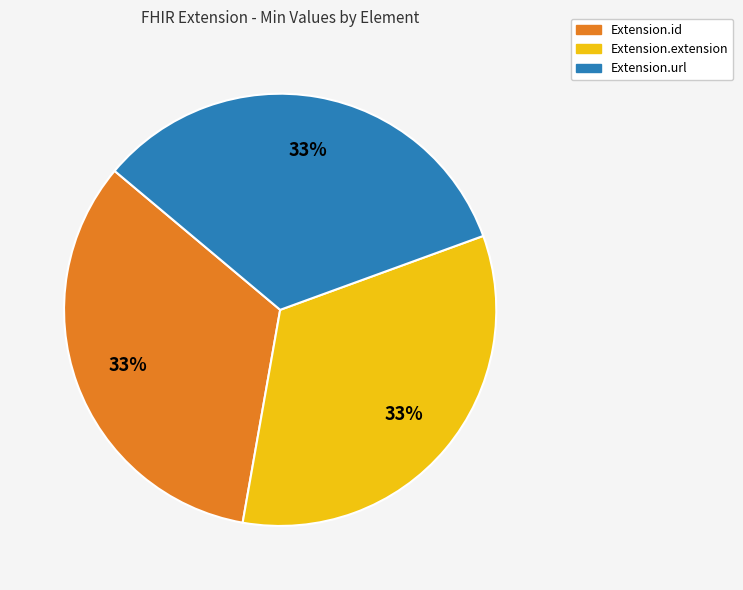

What is the ratio of the value at Extension.extension to the value at Extension.id?

1.0